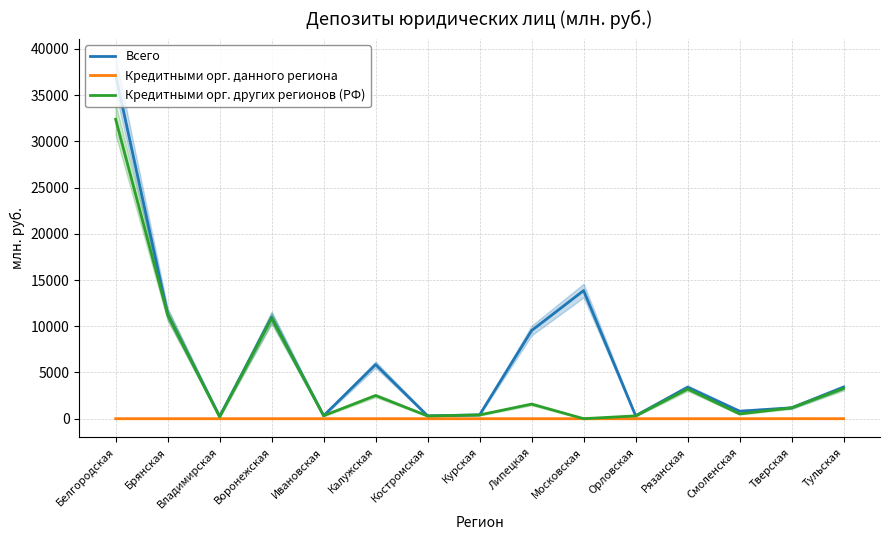

Which series has the largest total across all categories?

Всего